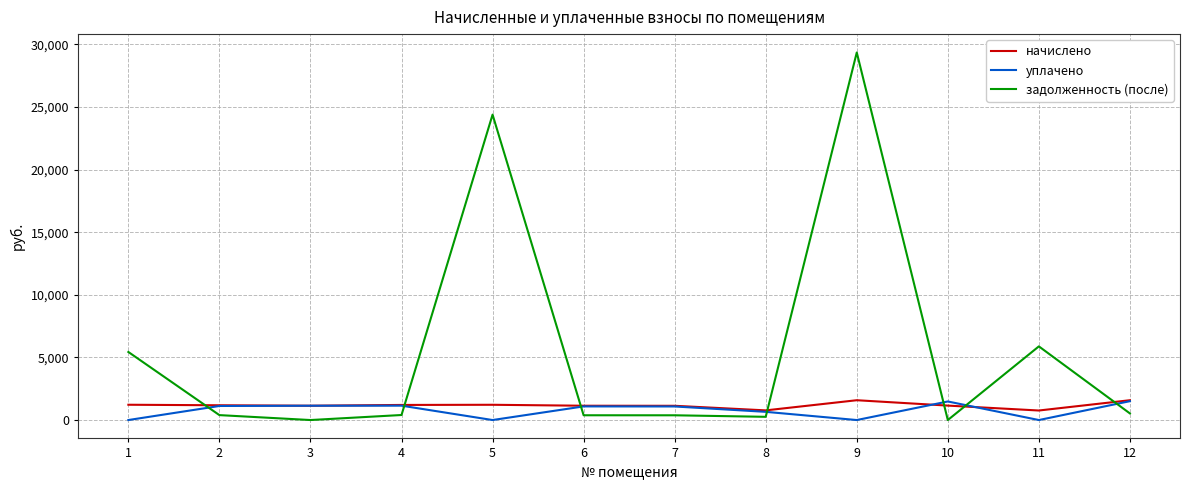

Which series has the largest range (max minus min)?

задолженность (после)